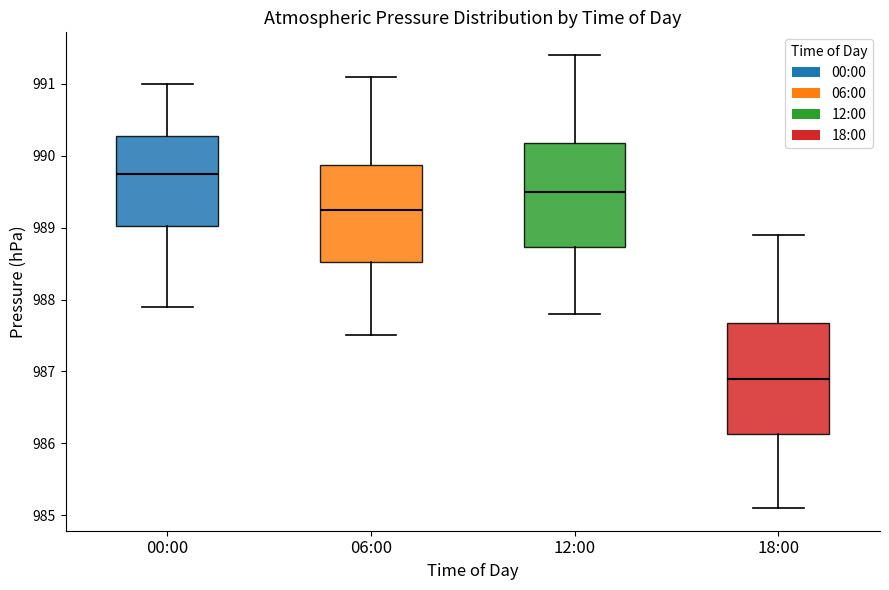

Where does the median line of the box for 00:00 sit on the y-axis? The values are not printed on the chart, so give them approximately, as read against the axis.

989.8